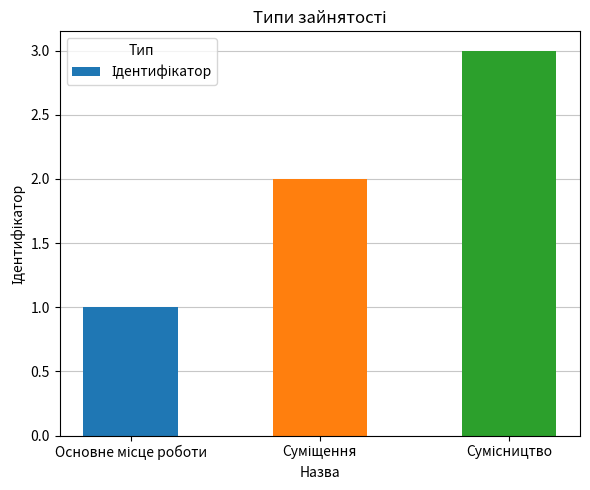

What is the maximum value shown in the chart?

3